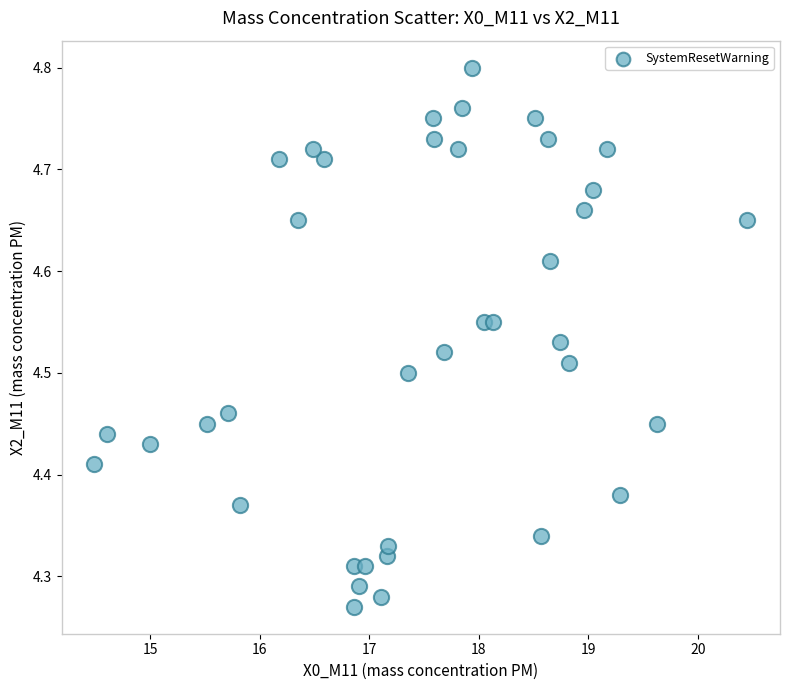

What is the range of Y values (max minus min)?

0.5